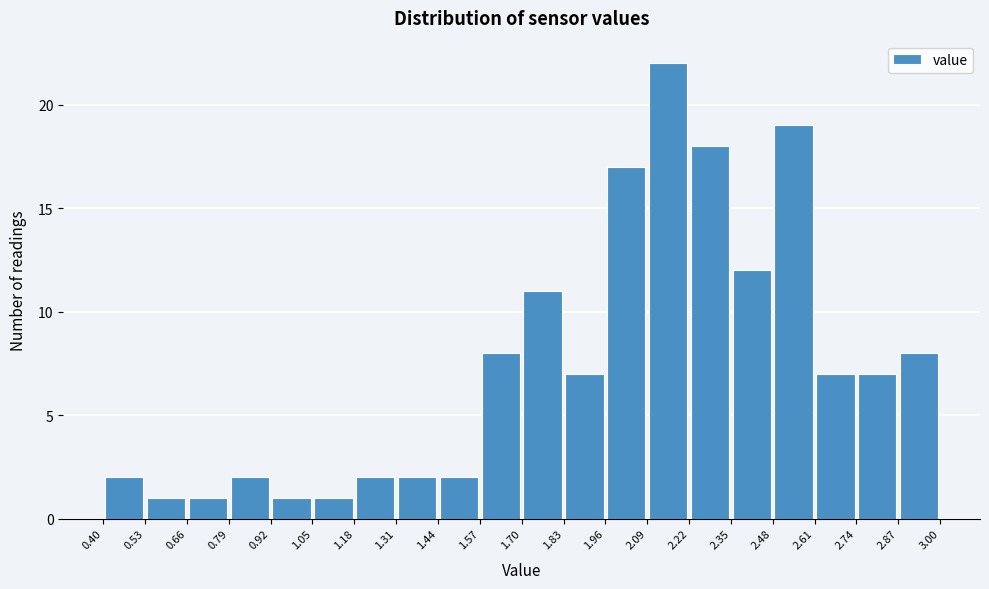

Reading left to right, list every bar in this chart as the range it spans on the x-axis followed by its height. The values are not printed on the chart, so give them approximately, as read against the axis.

0.40 to 0.53: 2
0.53 to 0.66: 1
0.66 to 0.79: 1
0.79 to 0.92: 2
0.92 to 1.05: 1
1.05 to 1.18: 1
1.18 to 1.31: 2
1.31 to 1.44: 2
1.44 to 1.57: 2
1.57 to 1.70: 8
1.70 to 1.83: 11
1.83 to 1.96: 7
1.96 to 2.09: 17
2.09 to 2.22: 22
2.22 to 2.35: 18
2.35 to 2.48: 12
2.48 to 2.61: 19
2.61 to 2.74: 7
2.74 to 2.87: 7
2.87 to 3.00: 8